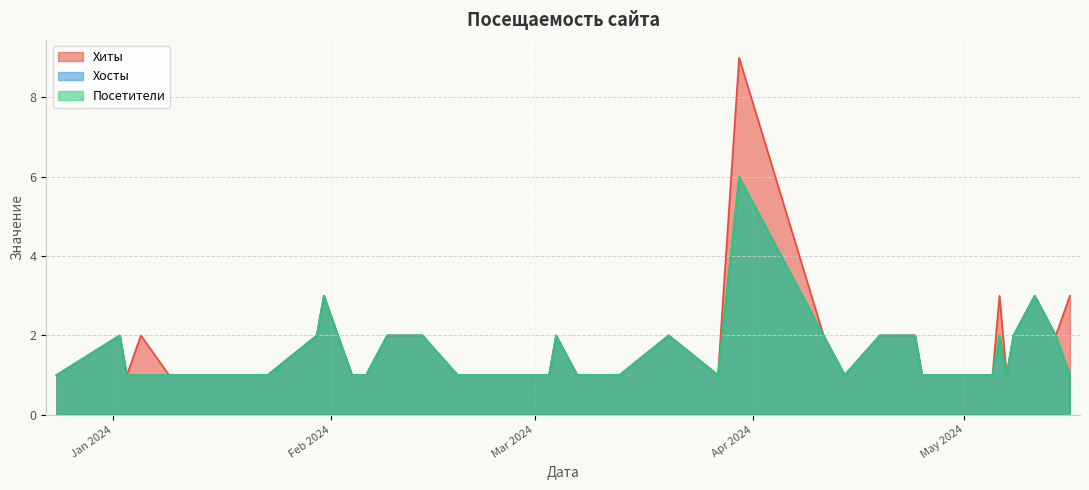

List the labels in order of Хиты value, largest first.

15, 0, 2, 5, 31, 1, 3, 11, 12, 14, 17, 21, 27, 28, 32, 36, 38, 4, 6, 7, 8, 9, 10, 13, 16, 18, 19, 20, 22, 23, 24, 25, 26, 29, 30, 33, 34, 35, 37, 39